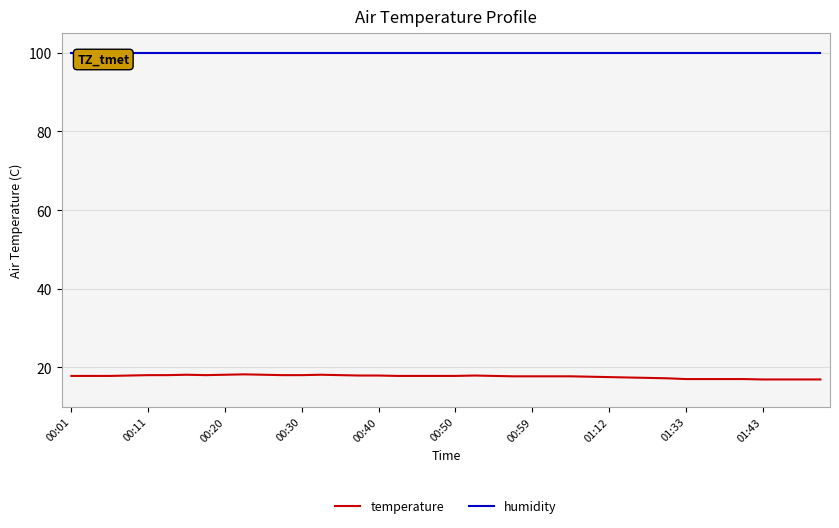

The value of temperature at 00:11 is 12.2. True or false?

False